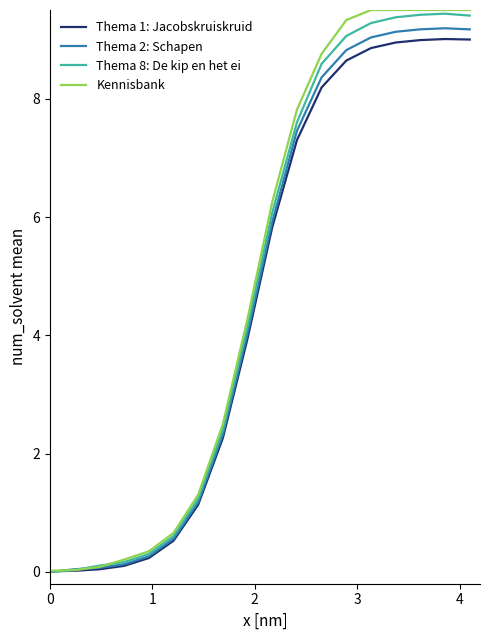

Which series has the largest range (max minus min)?

Kennisbank